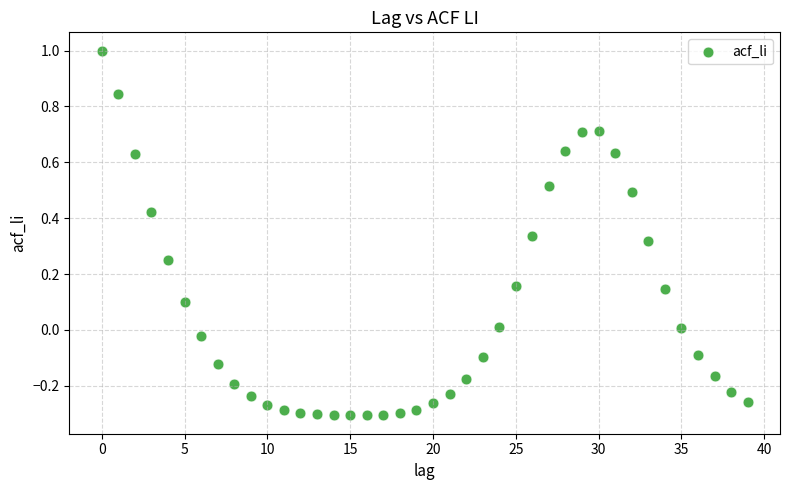

What is the range of Y values (max minus min)?

1.3